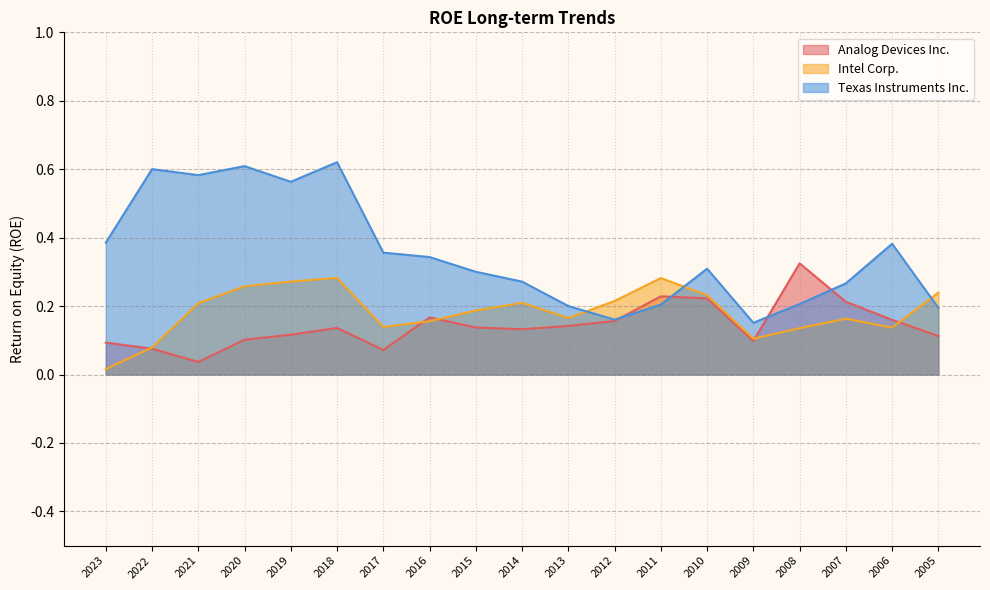

What value does the Texas Instruments Inc. series have at 2011?

0.2